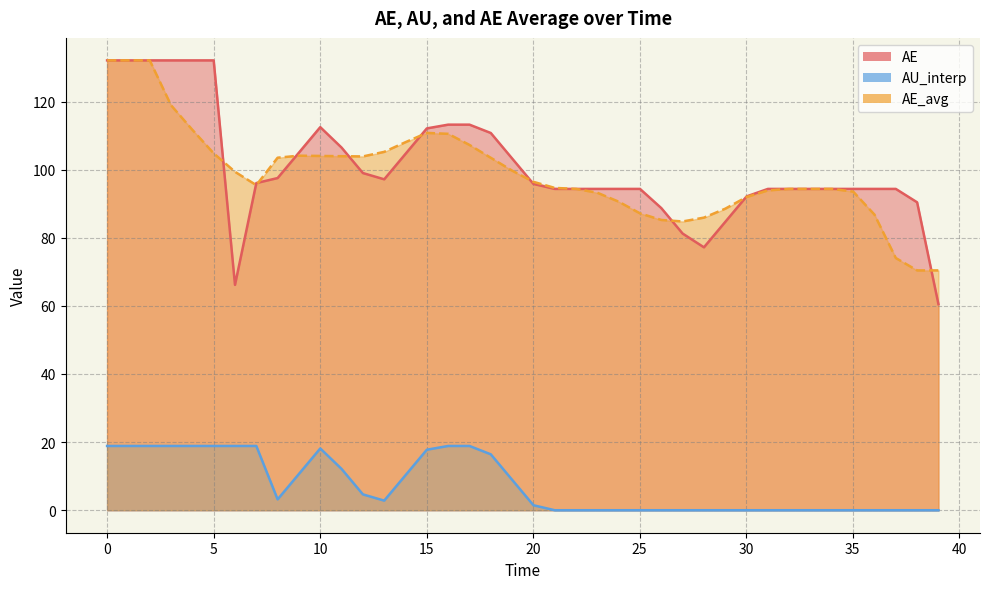

In AE_avg, how many points are higher than both neighbors (excluding endpoints)?

3